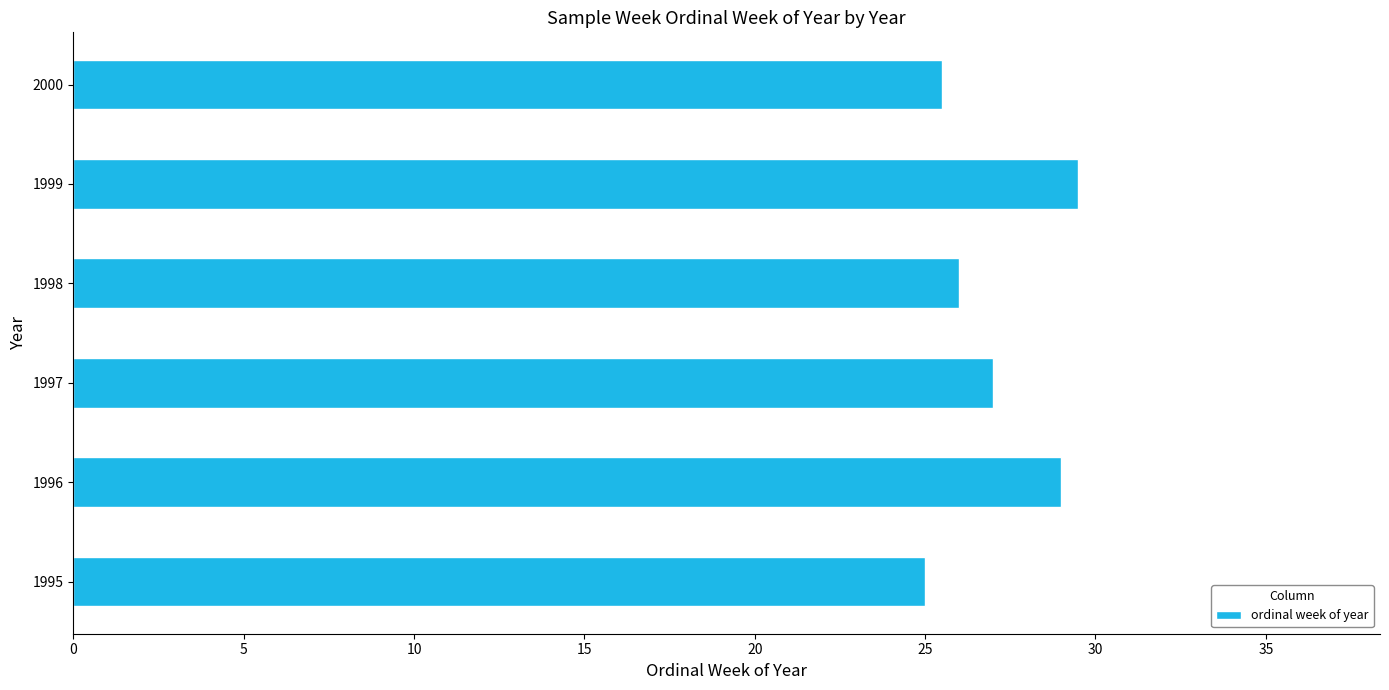

What is the greatest value displayed?

29.5